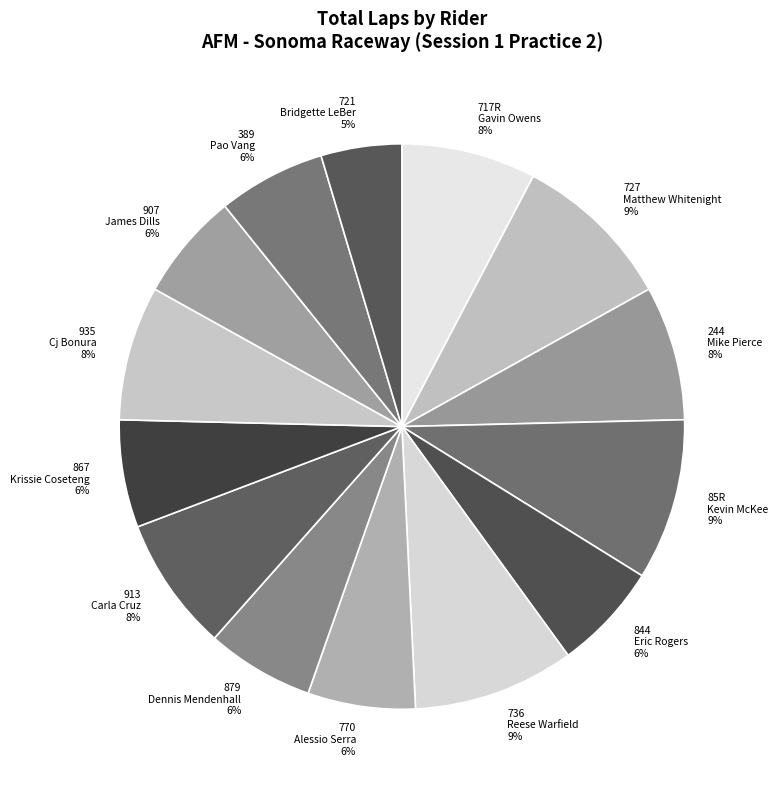

True or false: 244 Mike Pierce accounts for 8% of the total.

True